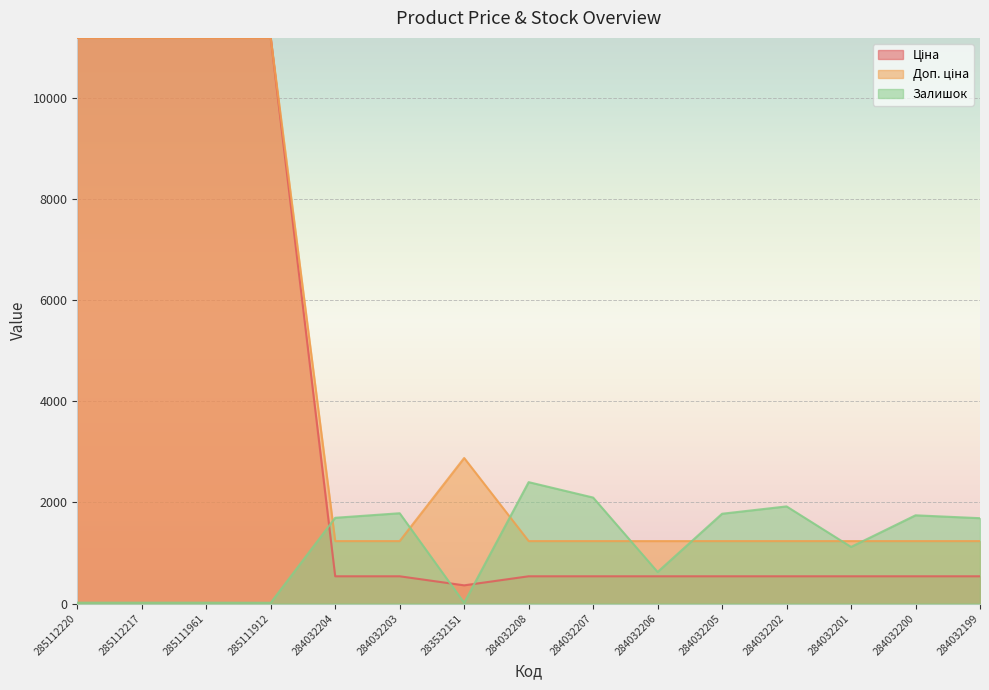

At 283532151, list the series in order from largest to smallest.

Доп. ціна, Ціна, Залишок